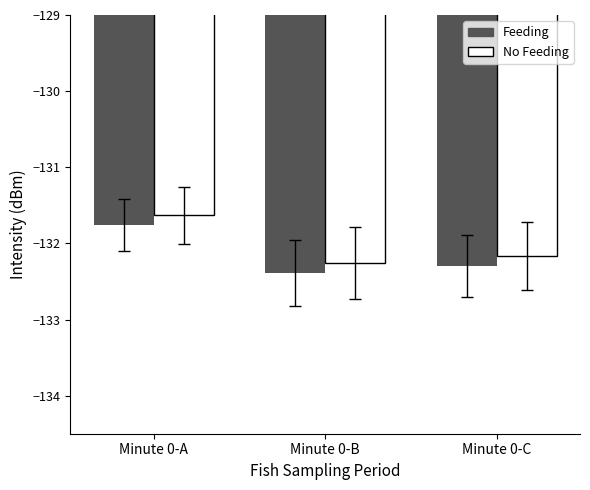

What is the average value of the Feeding series?

-132.1